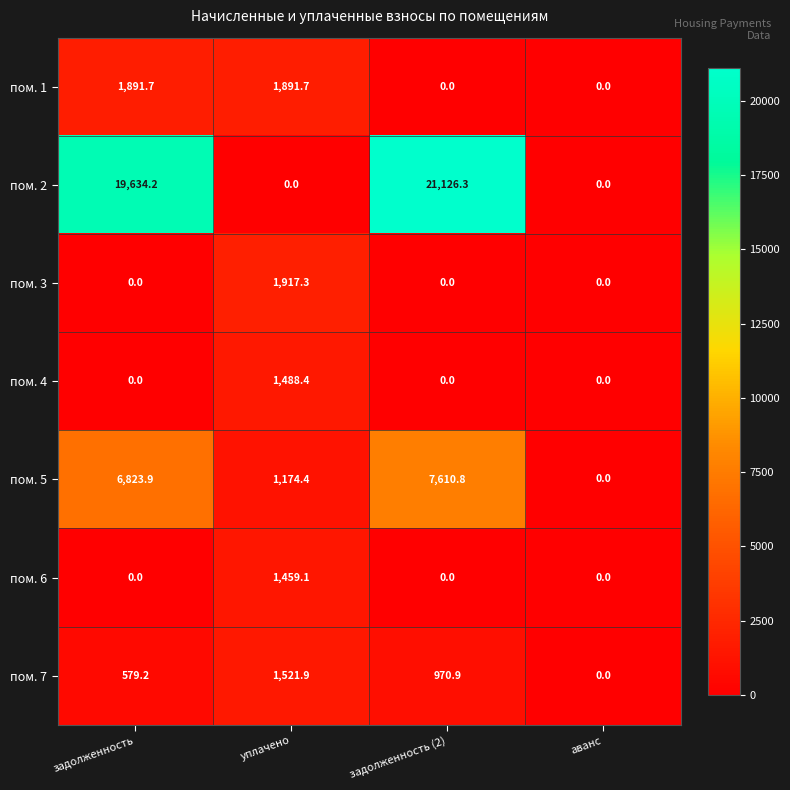

Where is пом. 7 nearest to the value 760?

задолженность